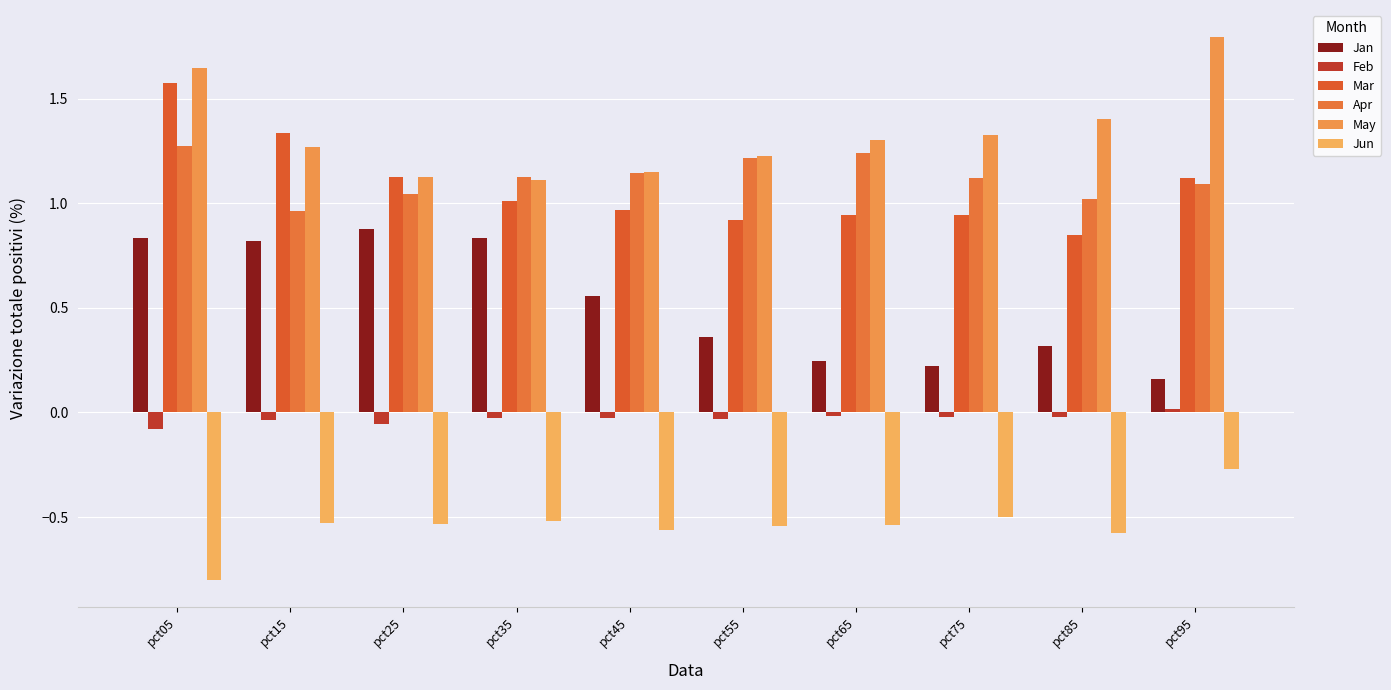

What is the spread (max minus min) of values at pct85?

2.0